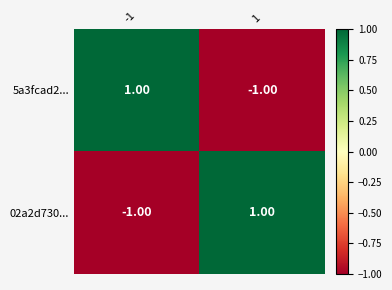

At 1, list the series in order from smallest to largest.

5a3fcad2..., 02a2d730...